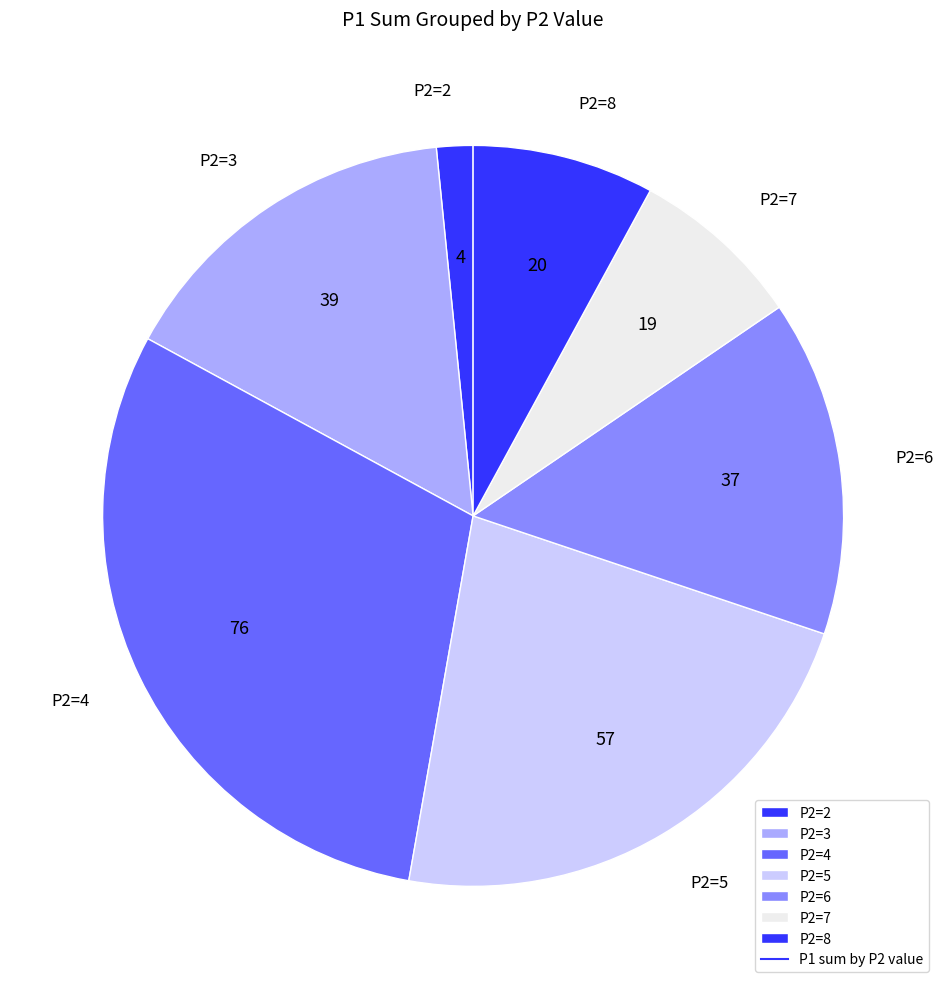

How many slices are in this pie chart?

7